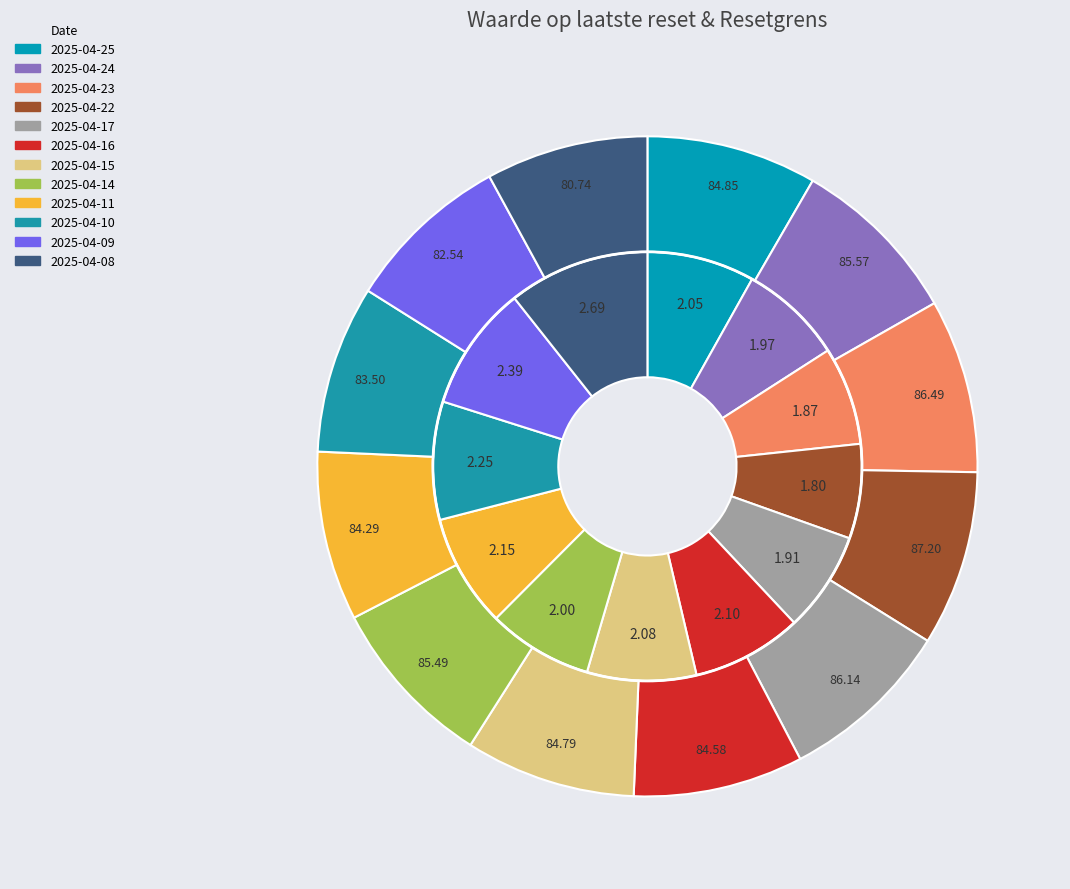

Combined, what portion of the pie is 2025-04-11 and 2025-04-23?

15.9%